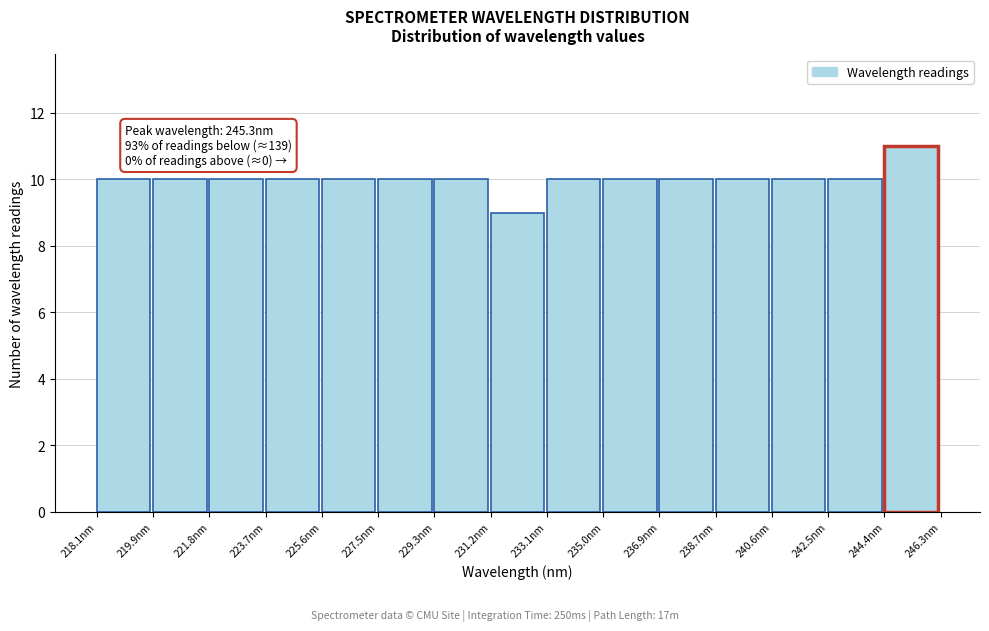

Over which range of the x-axis is the bar tallest?

244.4 to 246.2